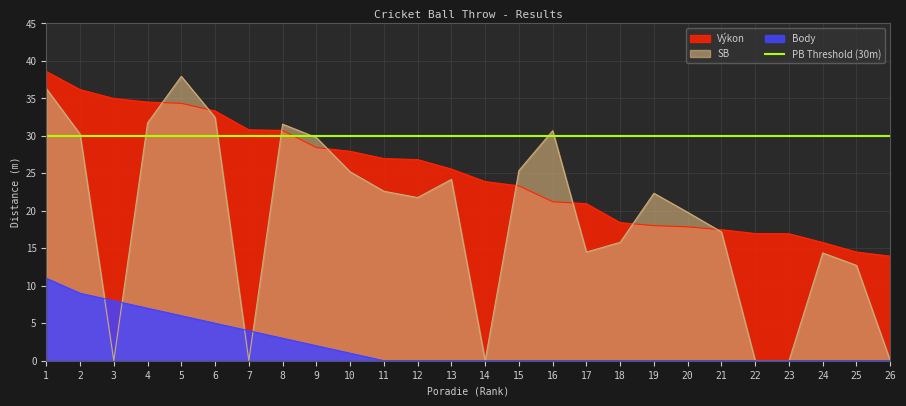

Reading right to left, what are all the values shown in this chart?

Výkon: 13.9	14.5	15.8	16.9	17.0	17.5	17.9	18.0	18.4	20.9	21.2	23.3	23.9	25.6	26.8	27.0	27.9	28.4	30.7	30.8	33.3	34.3	34.5	35.0	36.2	38.6
SB: 0.0	12.7	14.4	0.0	0.0	17.2	19.8	22.3	15.8	14.5	30.7	25.4	0.0	24.2	21.8	22.6	25.2	29.8	31.6	0.0	32.5	37.9	31.7	0.0	30.2	36.3
Body: 0.0	0.0	0.0	0.0	0.0	0.0	0.0	0.0	0.0	0.0	0.0	0.0	0.0	0.0	0.0	0.0	1.0	2.0	3.0	4.0	5.0	6.0	7.0	8.0	9.0	11.0